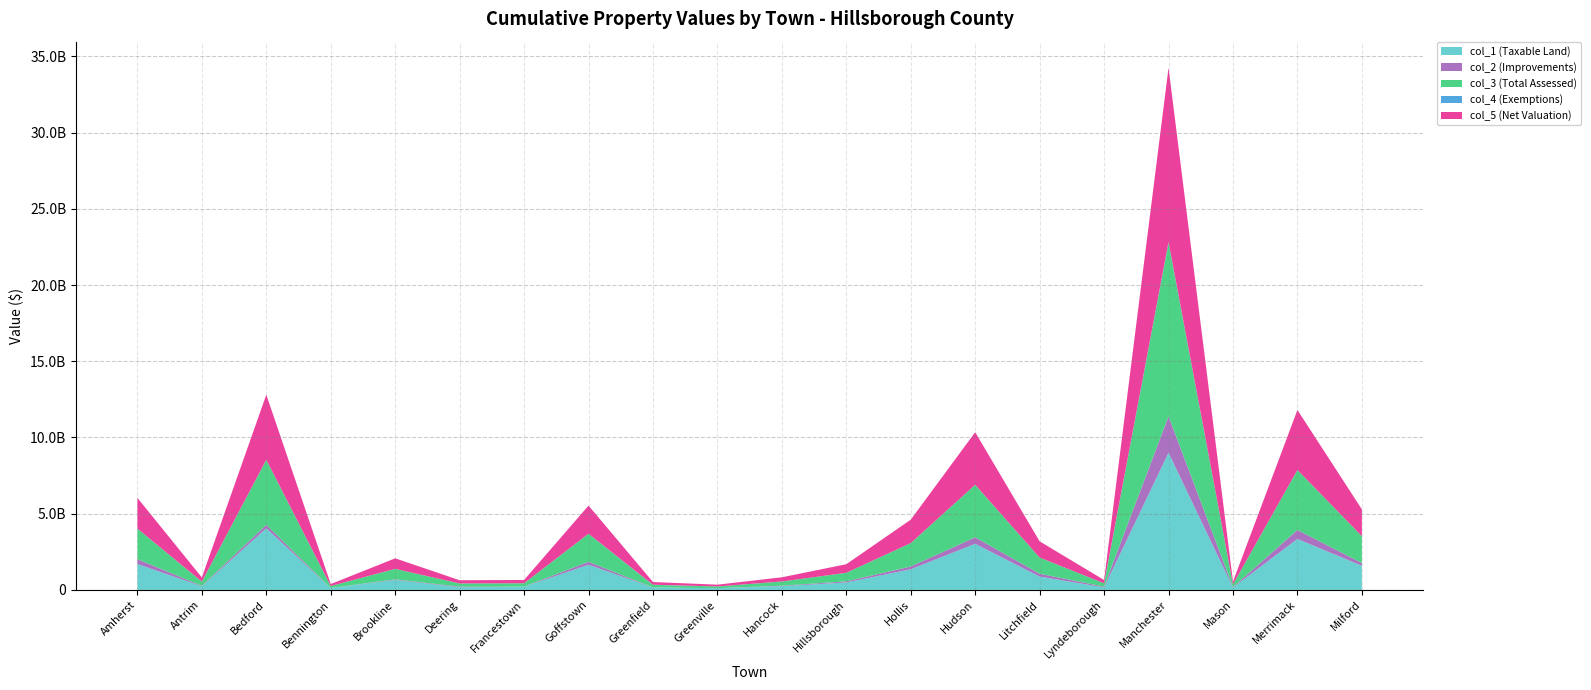

Reading left to right, what are all the values shown in this chart?

col_1 (Taxable Land): 1698390720	240159450	4041877090	125239477	657086553	173286710	213372475	1649941700	165577707	112423981	244815141	488792157	1354804264	3024103363	874339917	167260780	8998505613	153805888	3344242038	1584997032
col_2 (Improvements): 313877890	28414545	226189826	2678081	33824840	38271340	4110708	193497376	329824	1247916	29869124	72927080	181202170	424116684	186732436	49080126	2391996337	27560756	590148277	176044412
col_3 (Total Assessed): 2012268610	268573995	4268066916	127917558	690911393	211558050	217483183	1843439076	165907531	113671897	274684265	561719237	1536006434	3448220047	1061072353	216340906	11390501950	181366644	3934390315	1761041444
col_4 (Exemptions): 220275	5360916	3687	17654	0	9774	0	0	9735606	1521930	2069822	191102	1076	714793	1497885	508	40832778	12953	357622	1681899
col_5 (Net Valuation): 2012488885	273934911	4268070603	127935212	690911393	211567824	217483183	1843439076	175643137	115193827	276754087	561910339	1536007510	3448934840	1062570238	216341414	11431334728	181379597	3934747937	1762723343